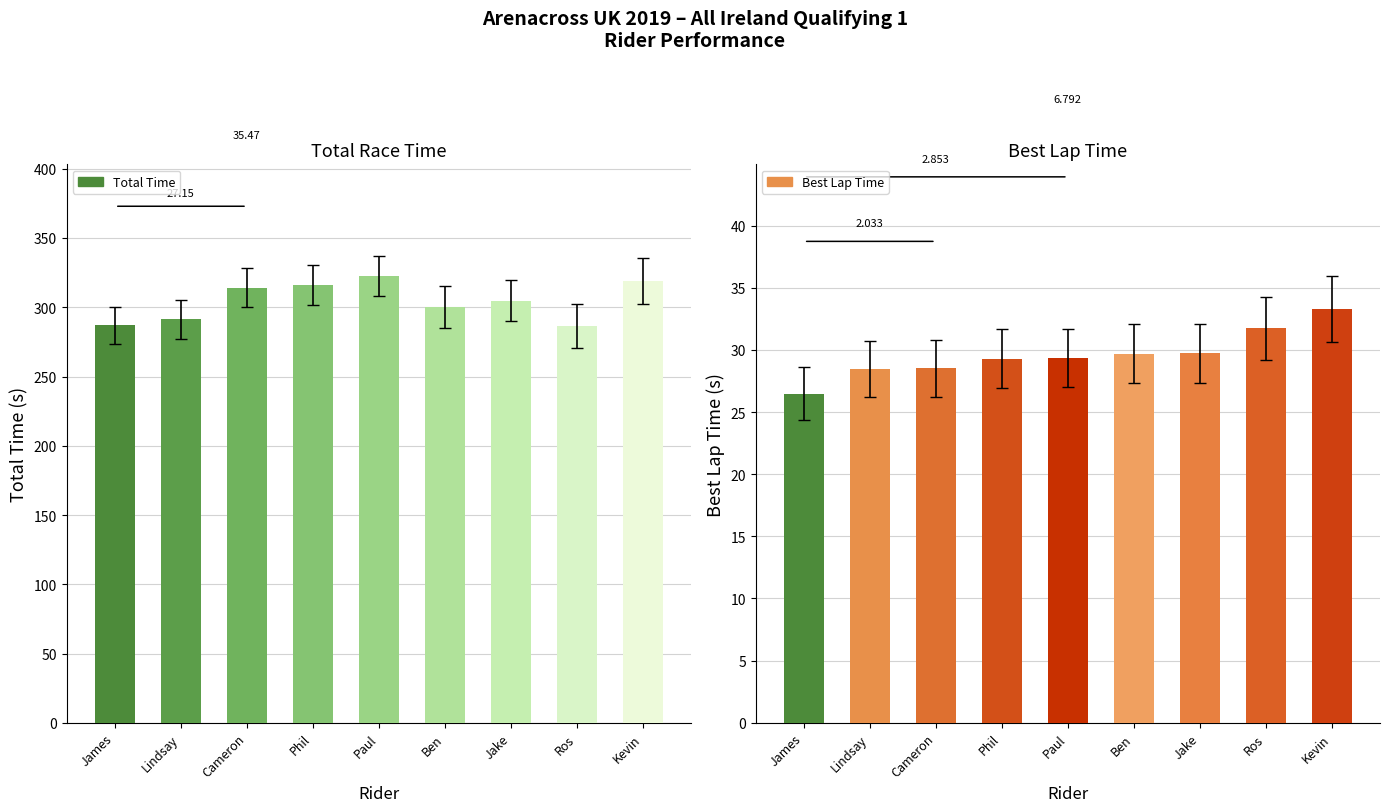

Which category has the highest value across all series?

Paul